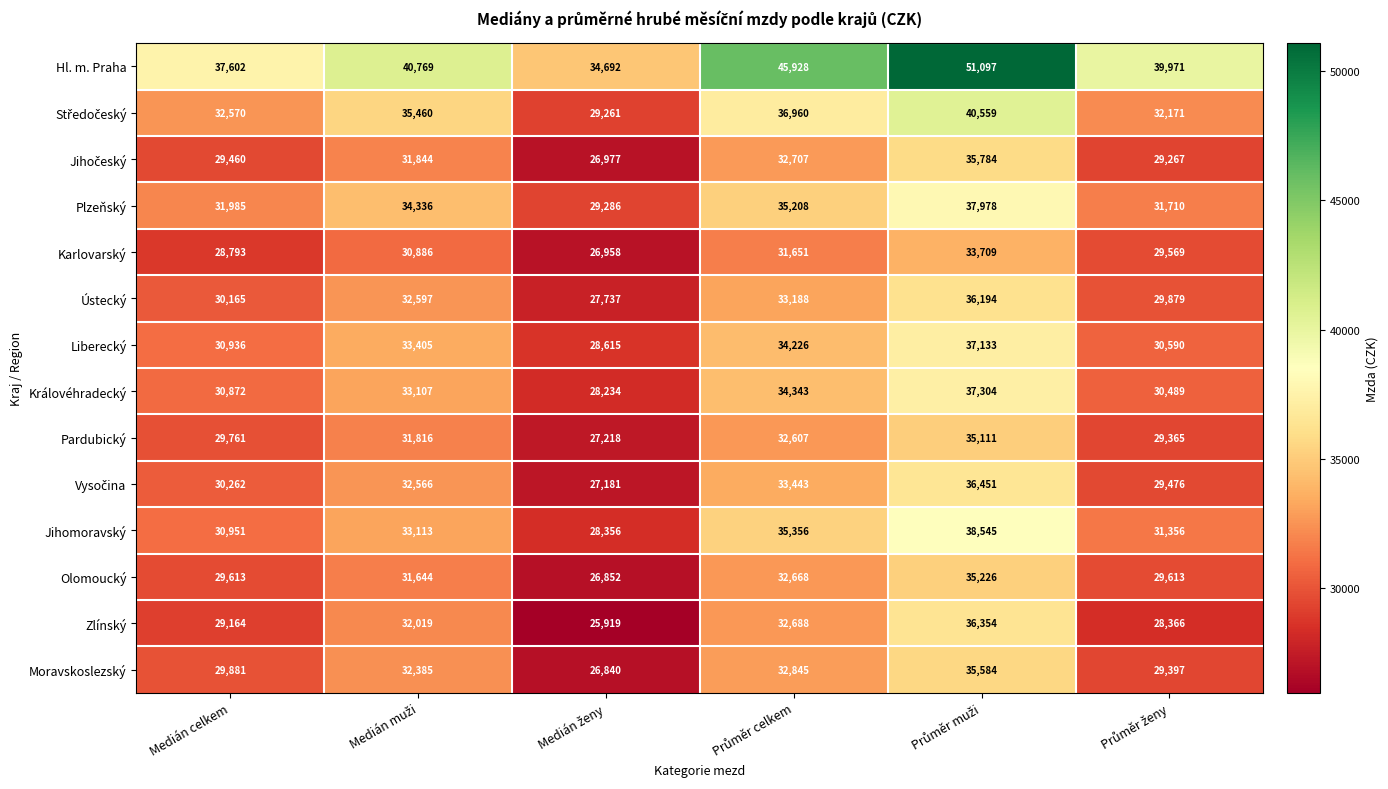

Which series has the largest total across all categories?

Hl. m. Praha